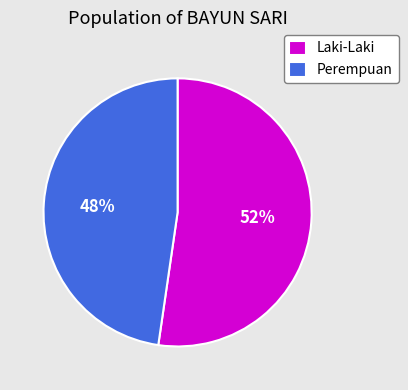

Do Perempuan and Laki-Laki together represent more than half of the pie?

Yes